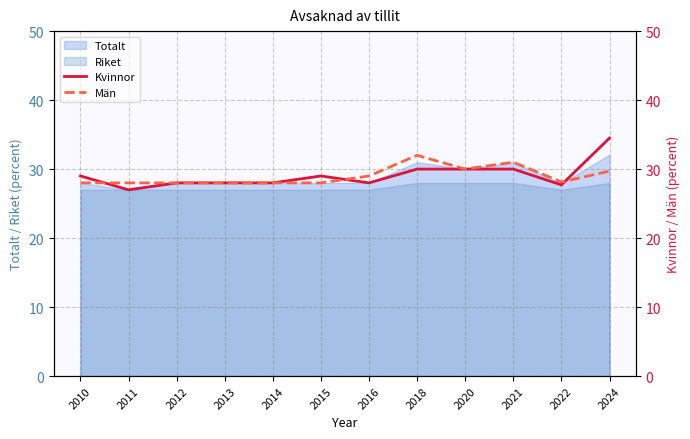

Which series ends up on top after the final intersection of Kvinnor and Män?

Kvinnor